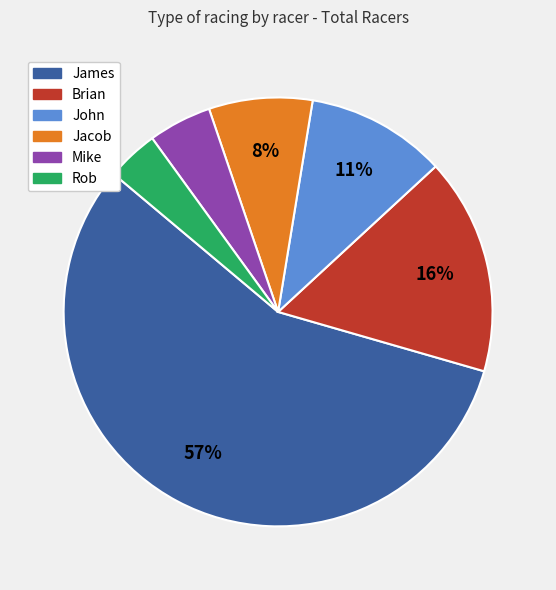

How many segments does this pie chart have?

6